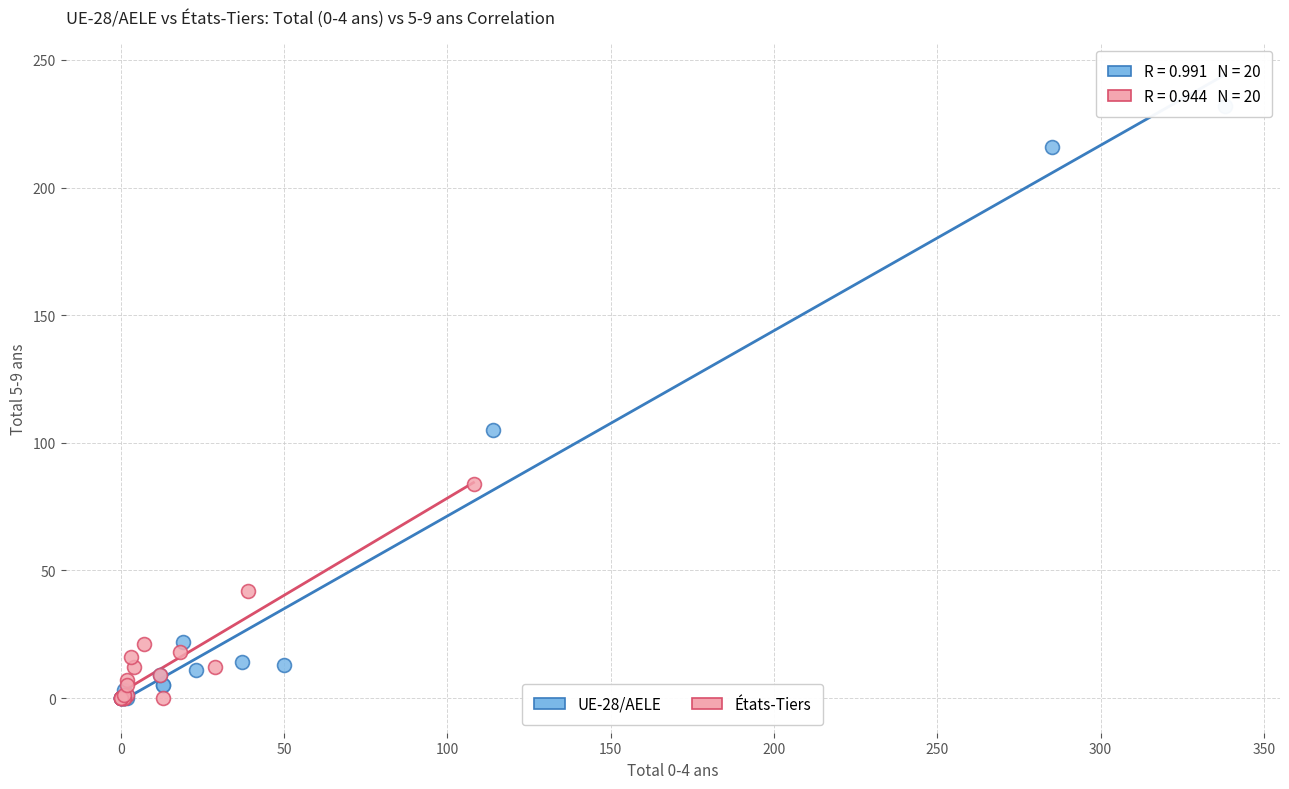

Which series contains the highest Y value?

UE-28/AELE